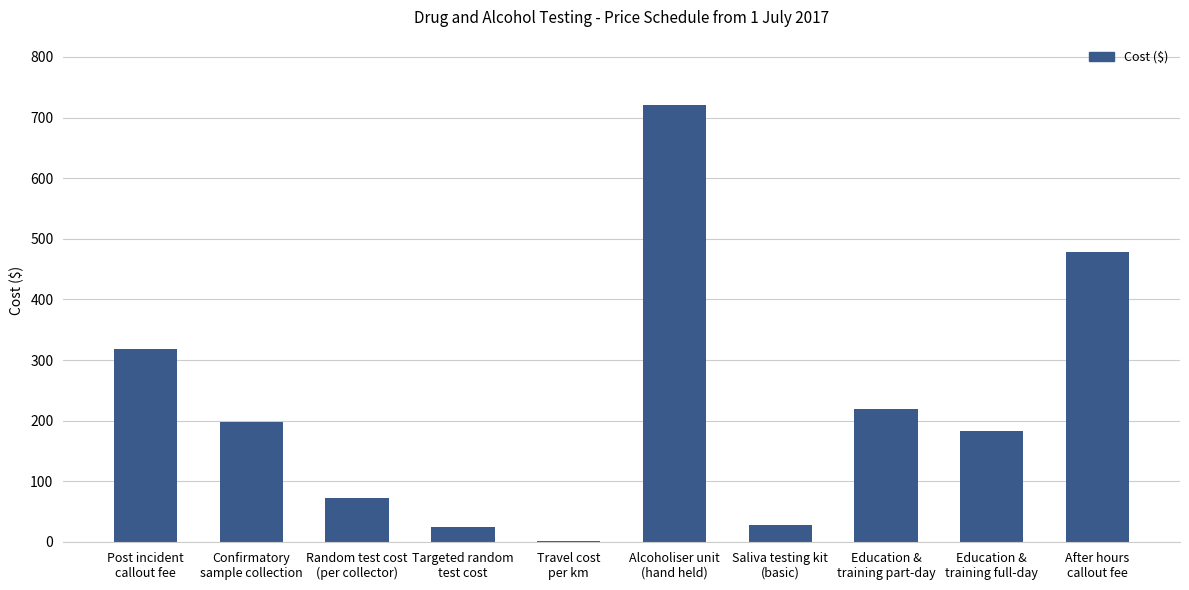

What is the maximum value shown in the chart?

720.5